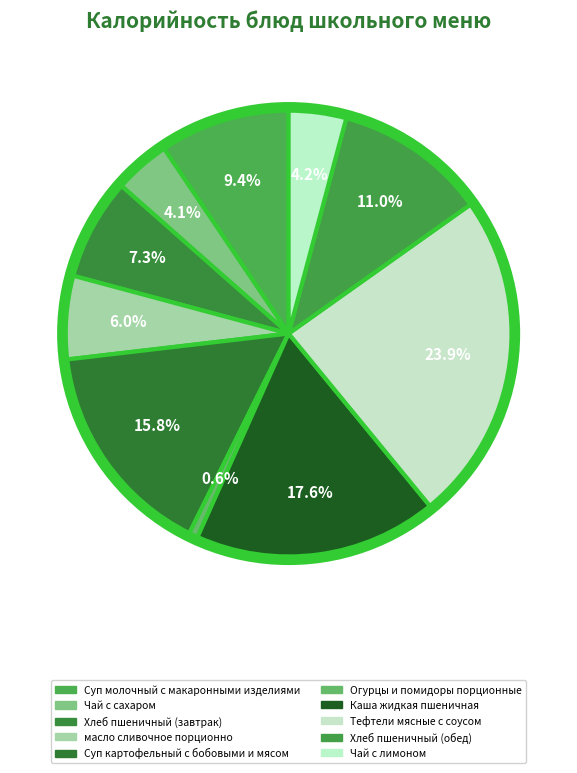

How many segments does this pie chart have?

10